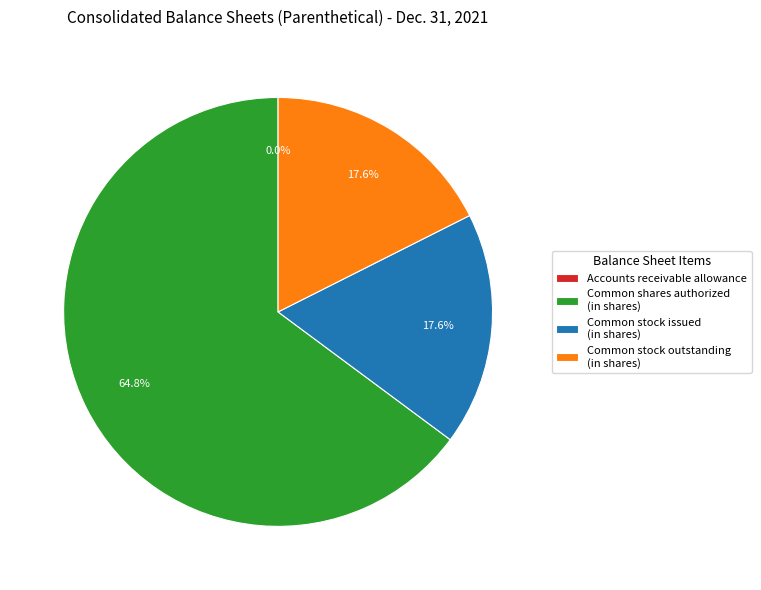

What portion of the pie excludes Common stock outstanding (in shares)?

82.4%